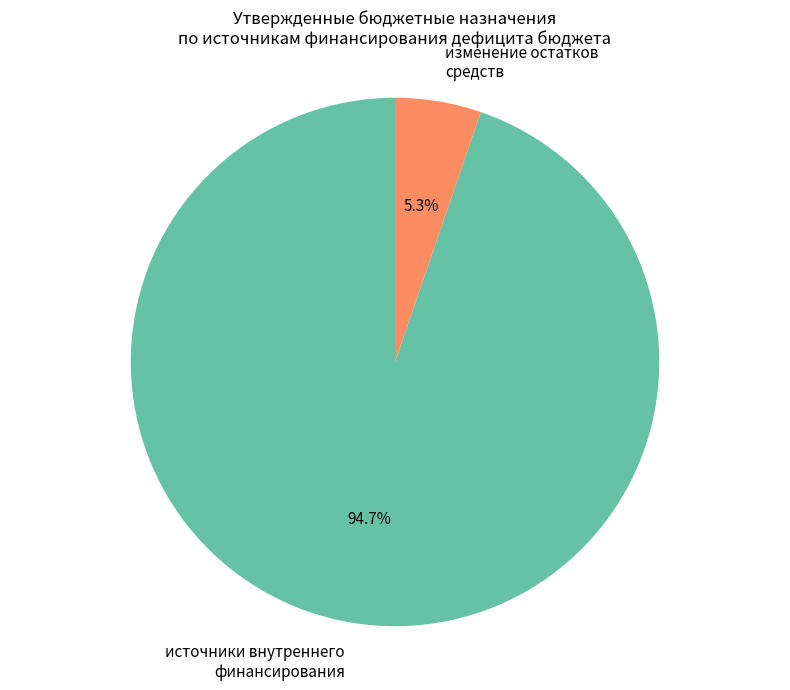

Does изменение остатков средств represent more than half of the total?

No